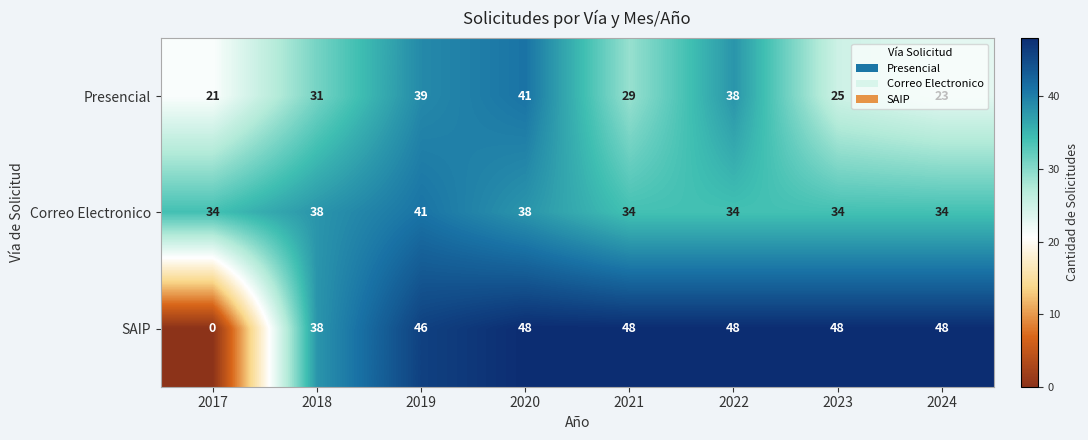

Which series changed the most between 2023 and 2024?

Presencial